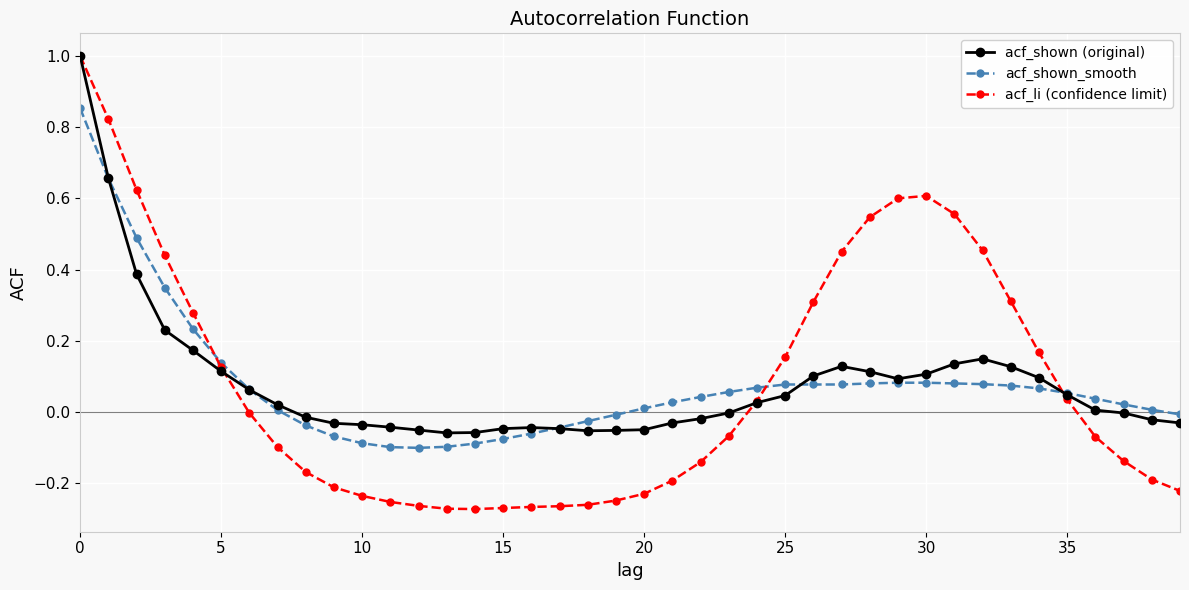

Does the chart display data point markers on the line(s)?

Yes